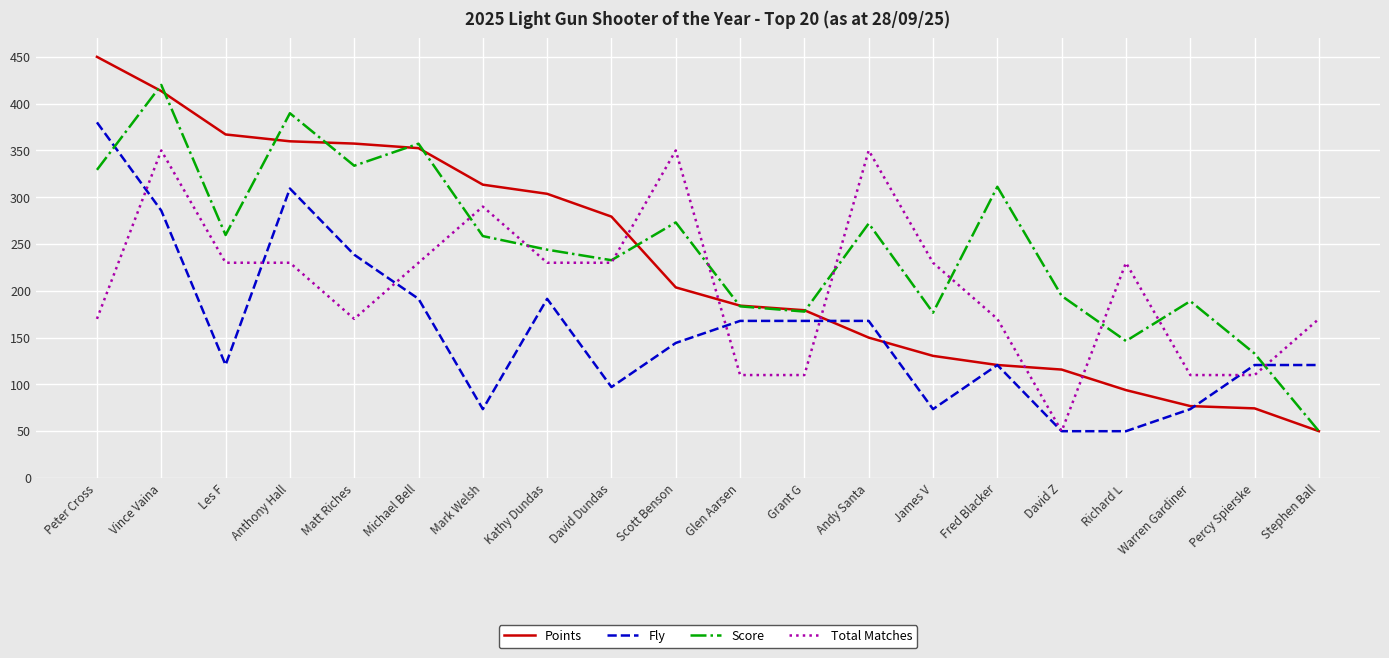

Rank the series by their maximum value, from lowest to highest.

Total Matches, Fly, Score, Points